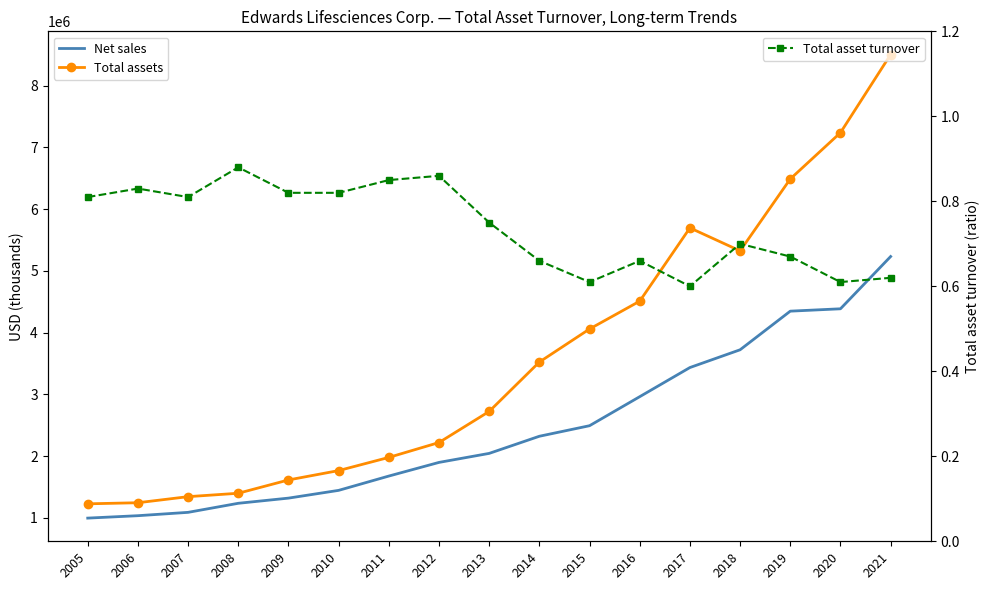

True or false: Total assets and Total asset turnover intersect in this chart.

False